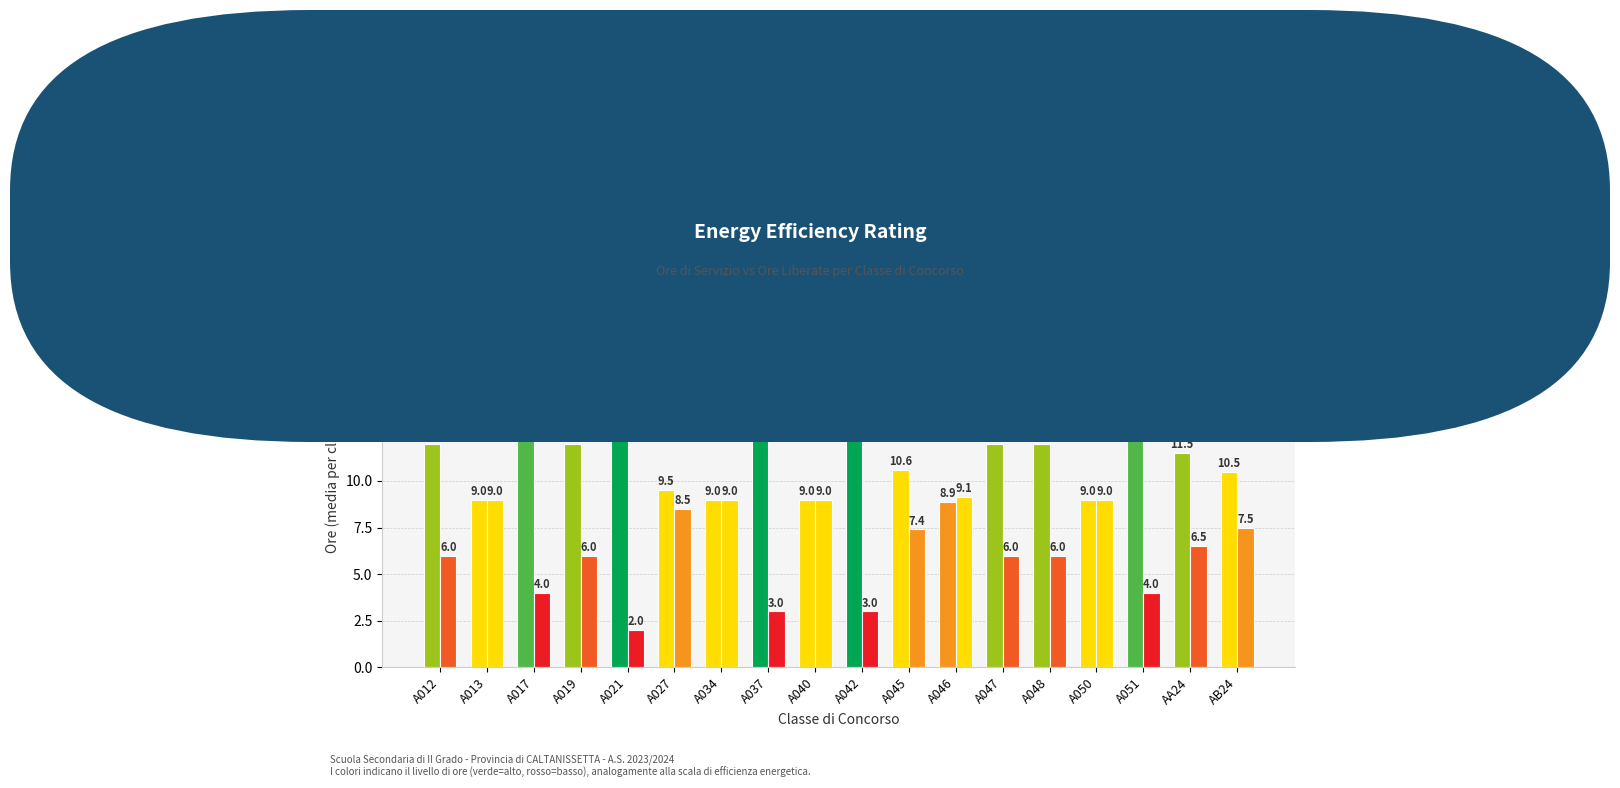

True or false: Ore di servizio has a value of 10.5 at AB24.

True